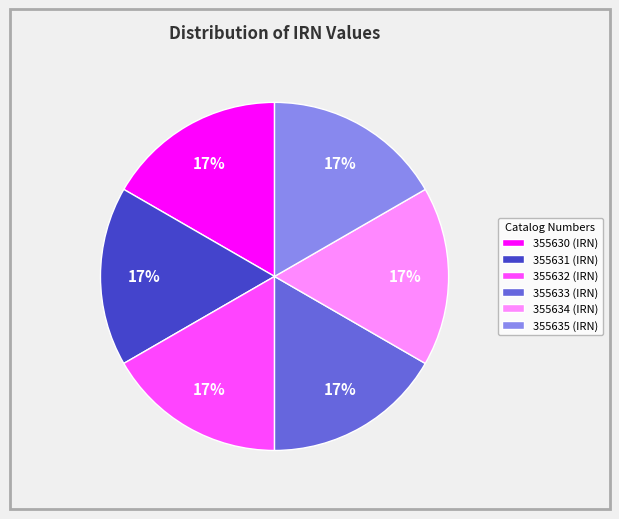

Is it true that 355633 (IRN) is 23% of the pie?

False